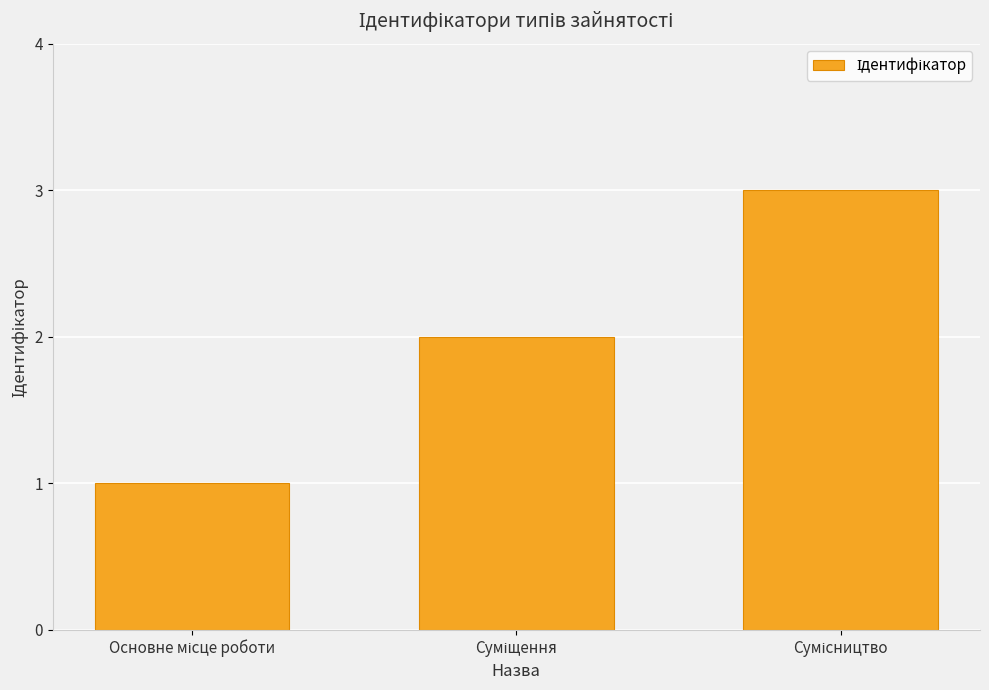

What is the sum of all values?

6